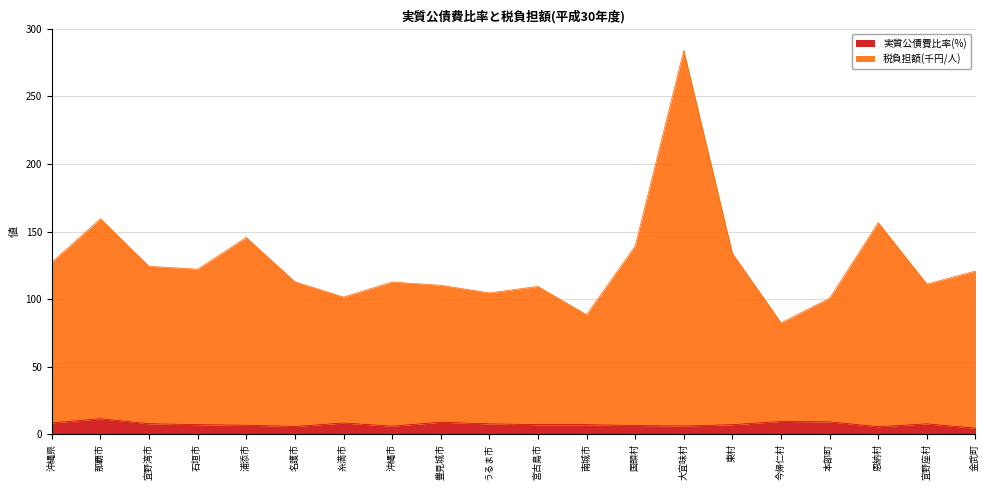

What is the approximate value of 実質公債費比率(%) at 豊見城市?

8.9